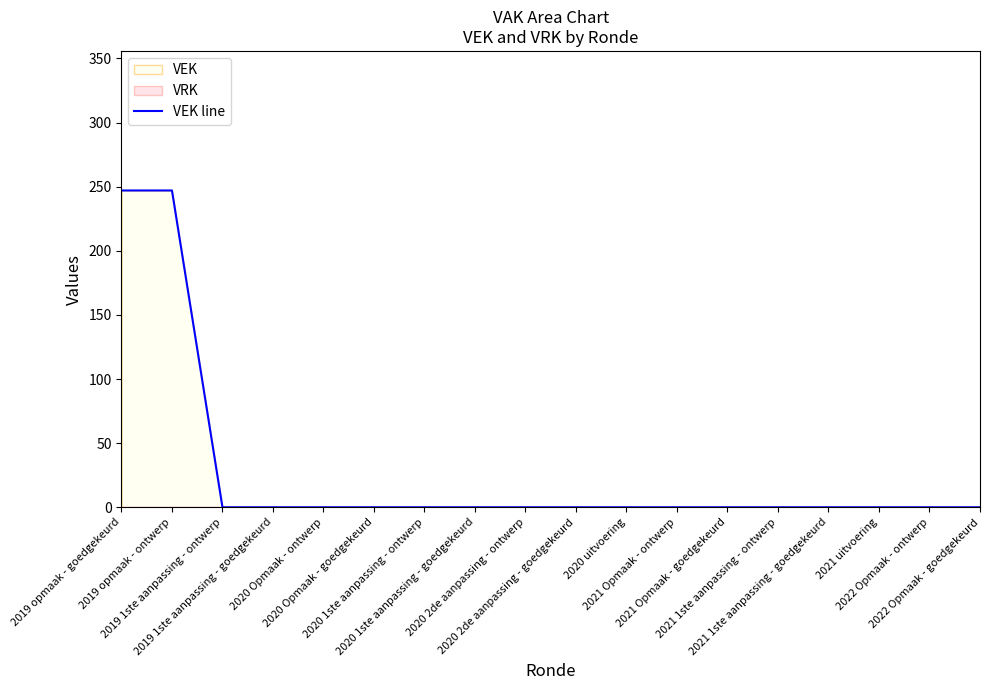

How many values are above zero?

2